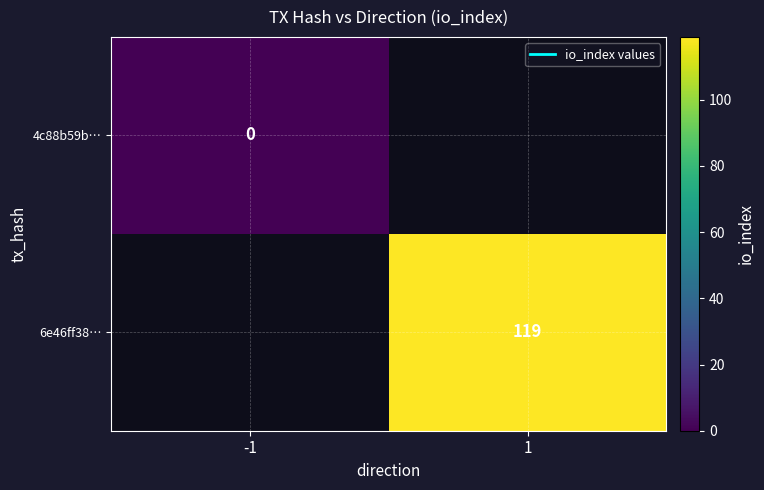

At which category is the sum across all series the highest?

1